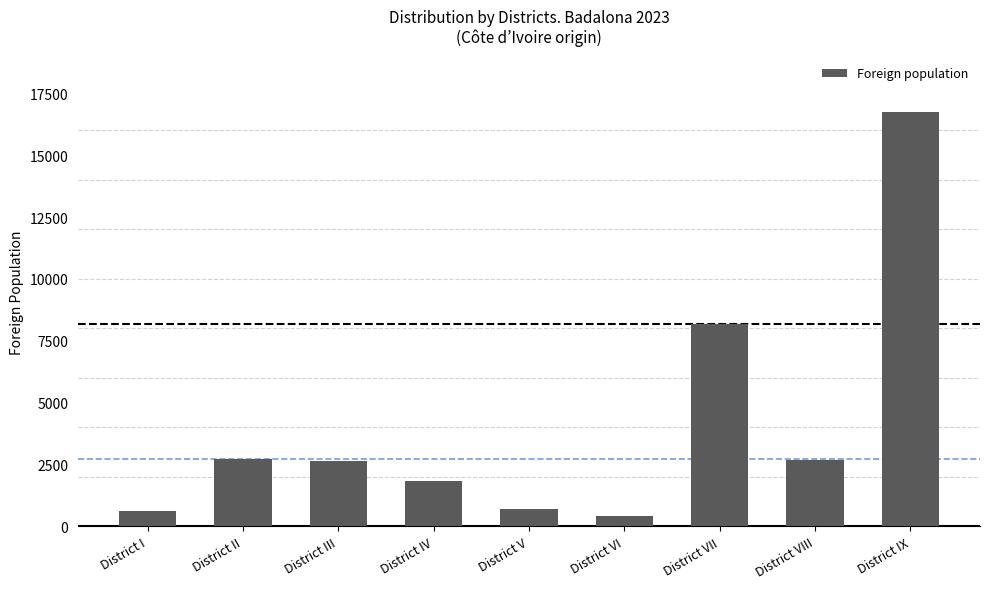

The value at District VII is 8172. True or false?

True